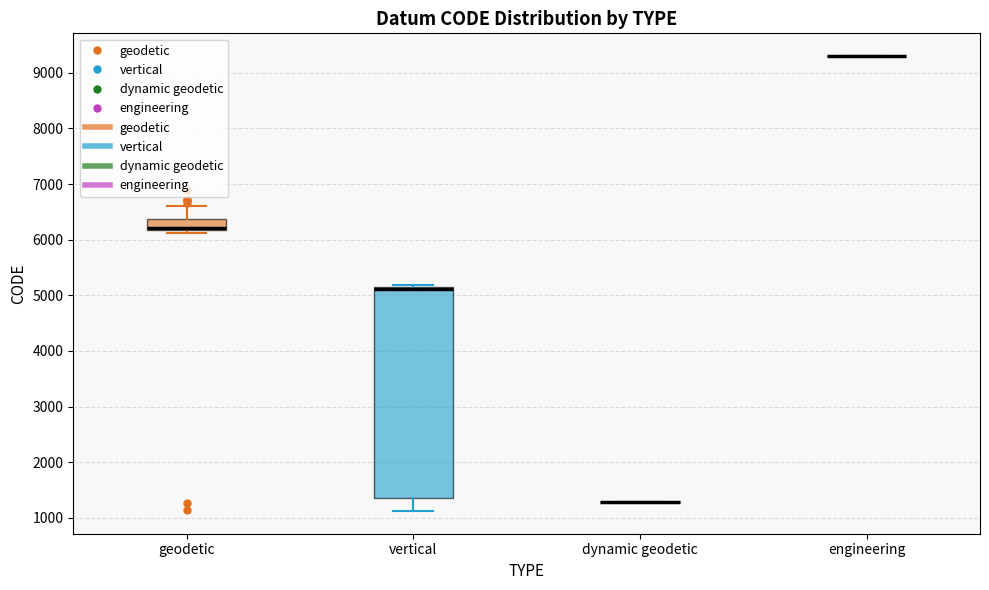

Reading left to right, transcribe this box plot: for each box, give where its median line is, the range the box spans, and where its two whiskers end, as read against the y-axis. The values are not printed on the chart, so give them approximately, as read against the axis.

geodetic: median 6200 (drawn on the box's lower edge), box 6200 to 6400, whiskers 6100 to 6600
vertical: median 5100, box 1400 to 5200, whiskers 1100 to 5200
dynamic geodetic: box collapsed to a line at 1300, whiskers 1300 to 1300
engineering: box collapsed to a line at 9300, whiskers 9300 to 9300